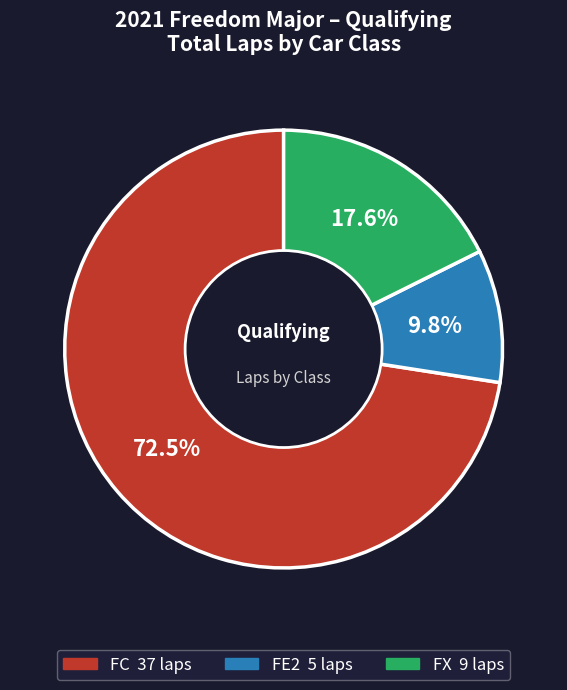

Is there any slice that represents more than half of the pie?

Yes